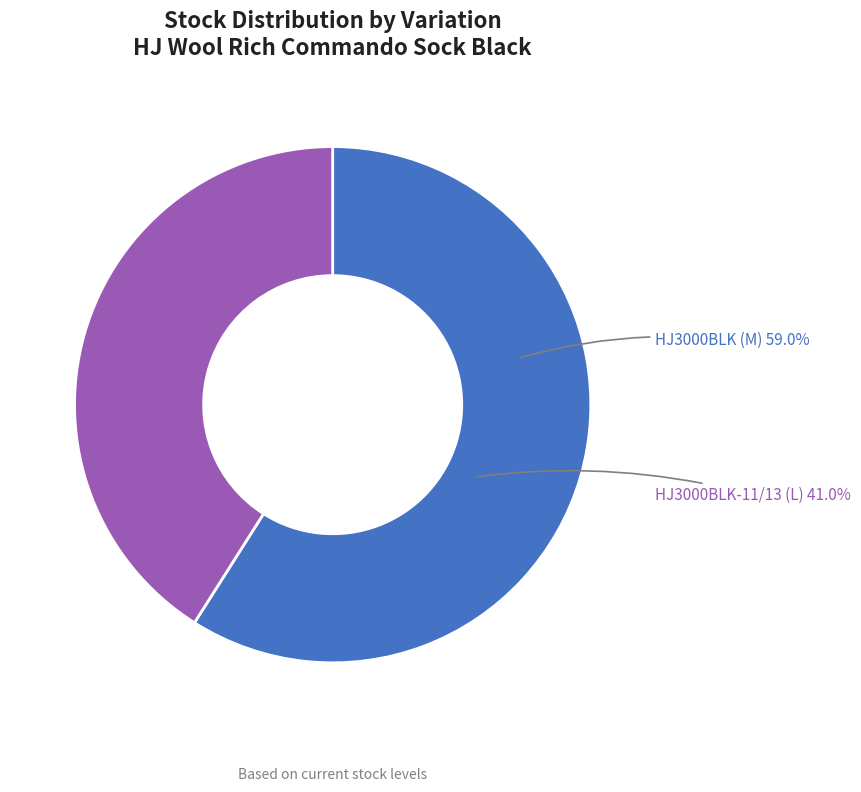

To the nearest percent, what percentage of the pie is HJ3000BLK-11/13 (L)?

41%